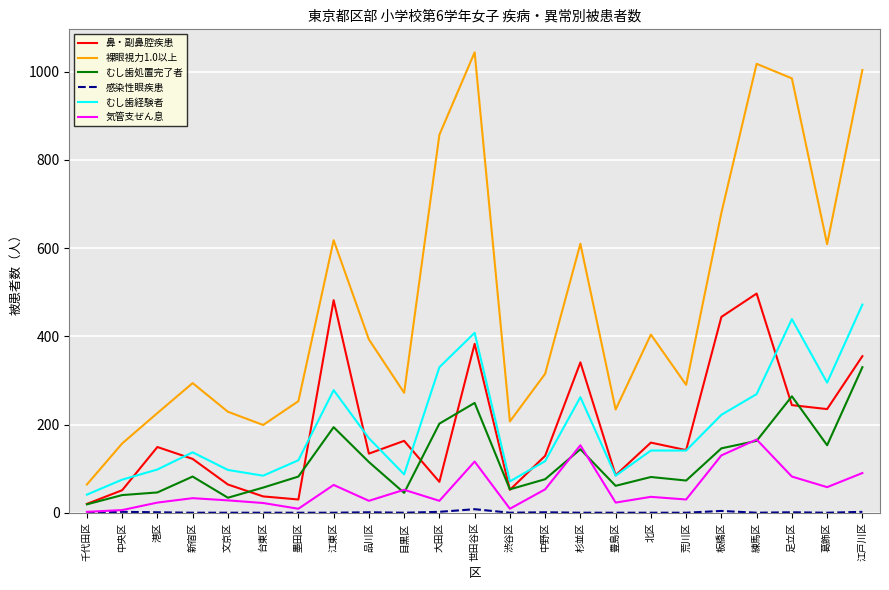

What is the lowest value of the むし歯経験者 series?

41